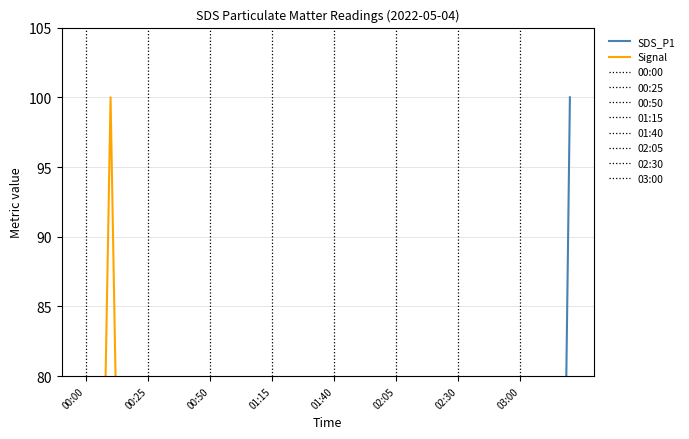

How many interior local peaks (higher than both neighbors) does the data have?

10